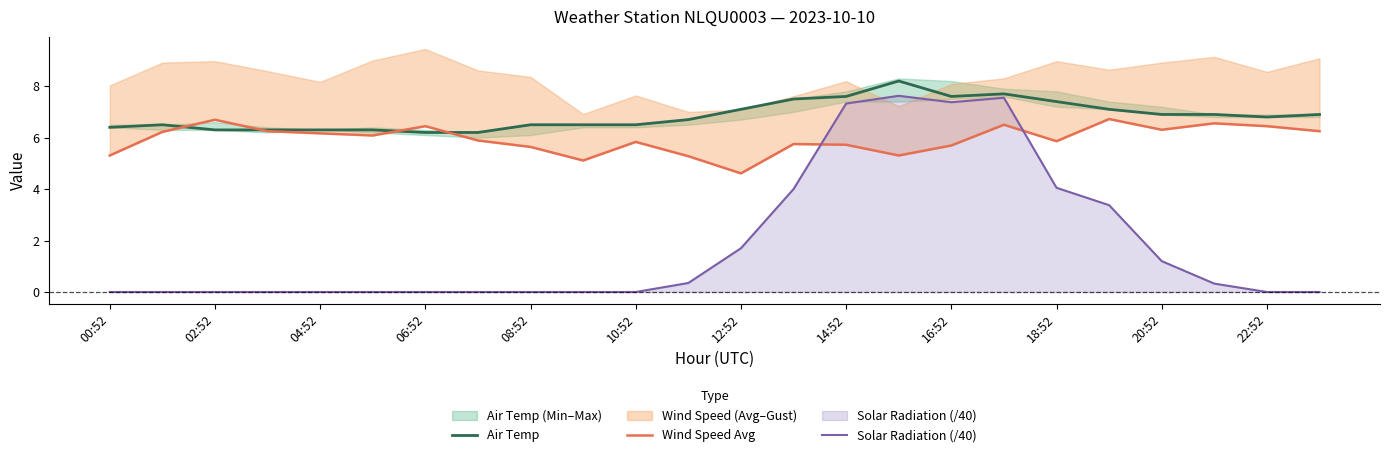

True or false: Wind Speed Avg and Air Temp cross at least once.

True